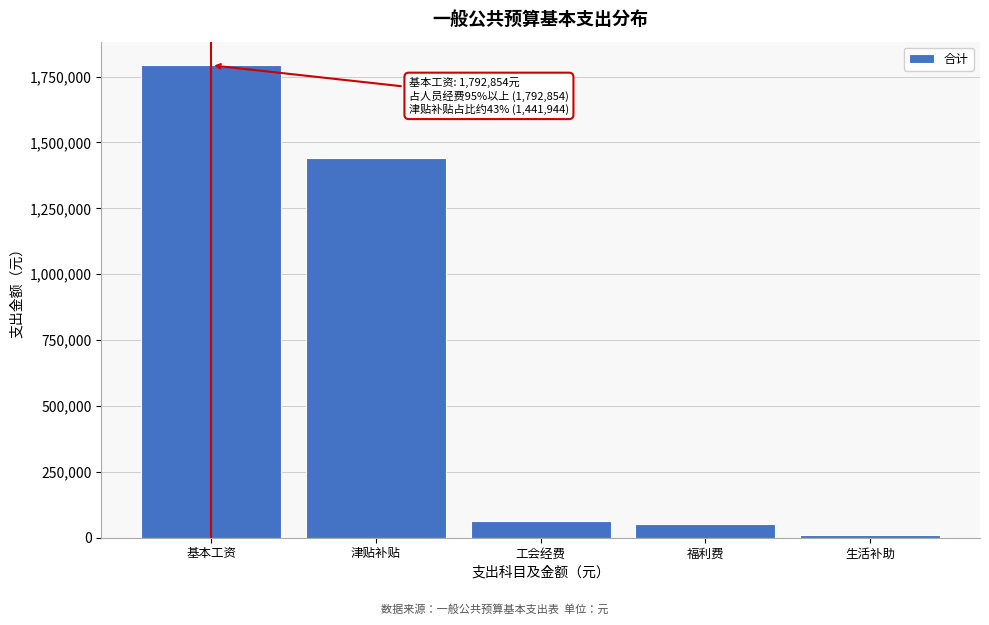

Reading left to right, what are all the values shown in this chart?

基本工资=1792854	津贴补贴=1441944	工会经费=64480	福利费=53207	生活补助=9240